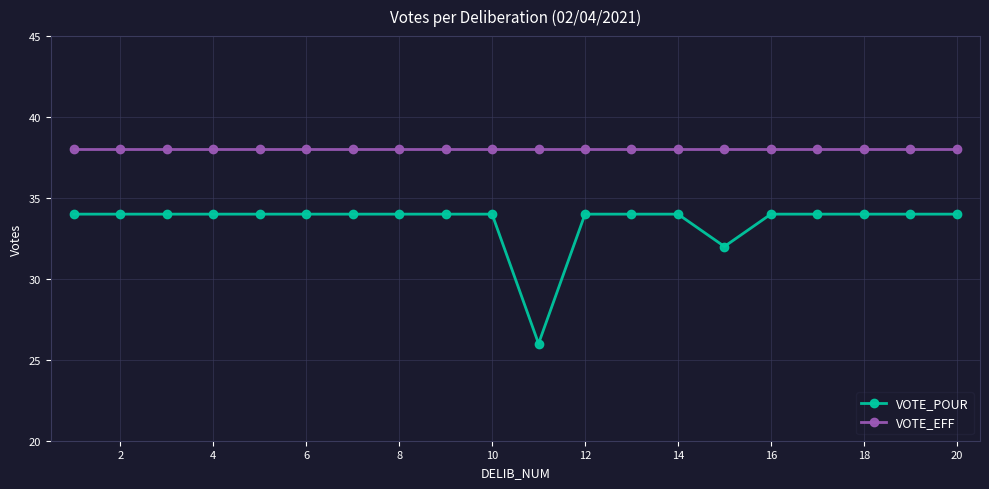

Count the number of data series in this chart.

2